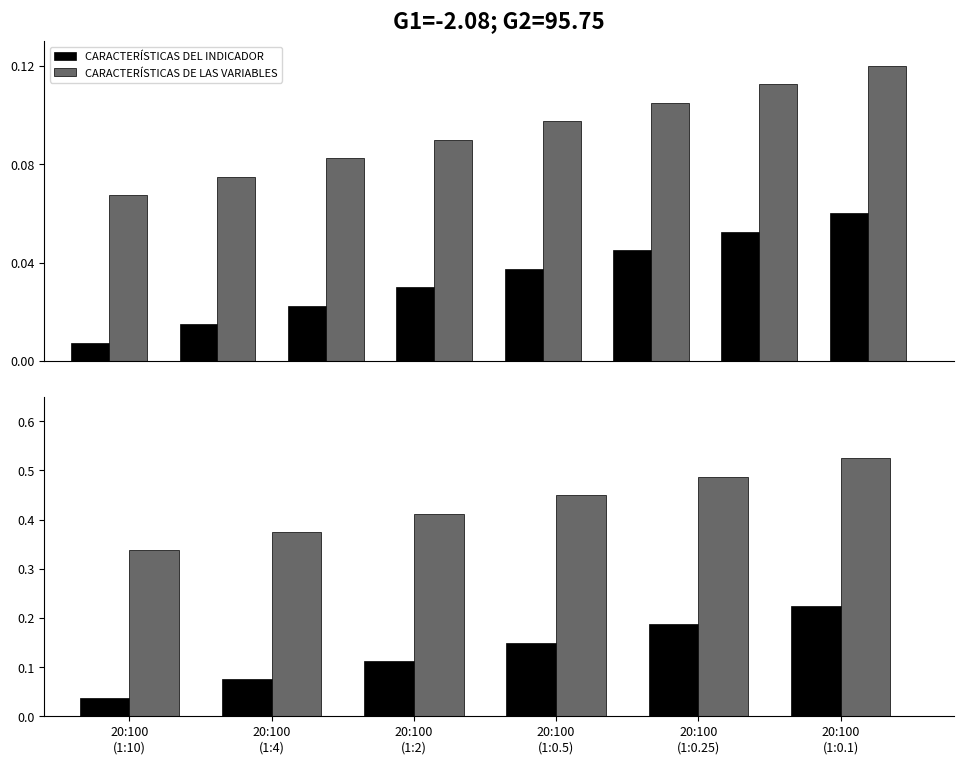

Which series has the largest total across all categories?

CARACTERÍSTICAS DE LAS VARIABLES